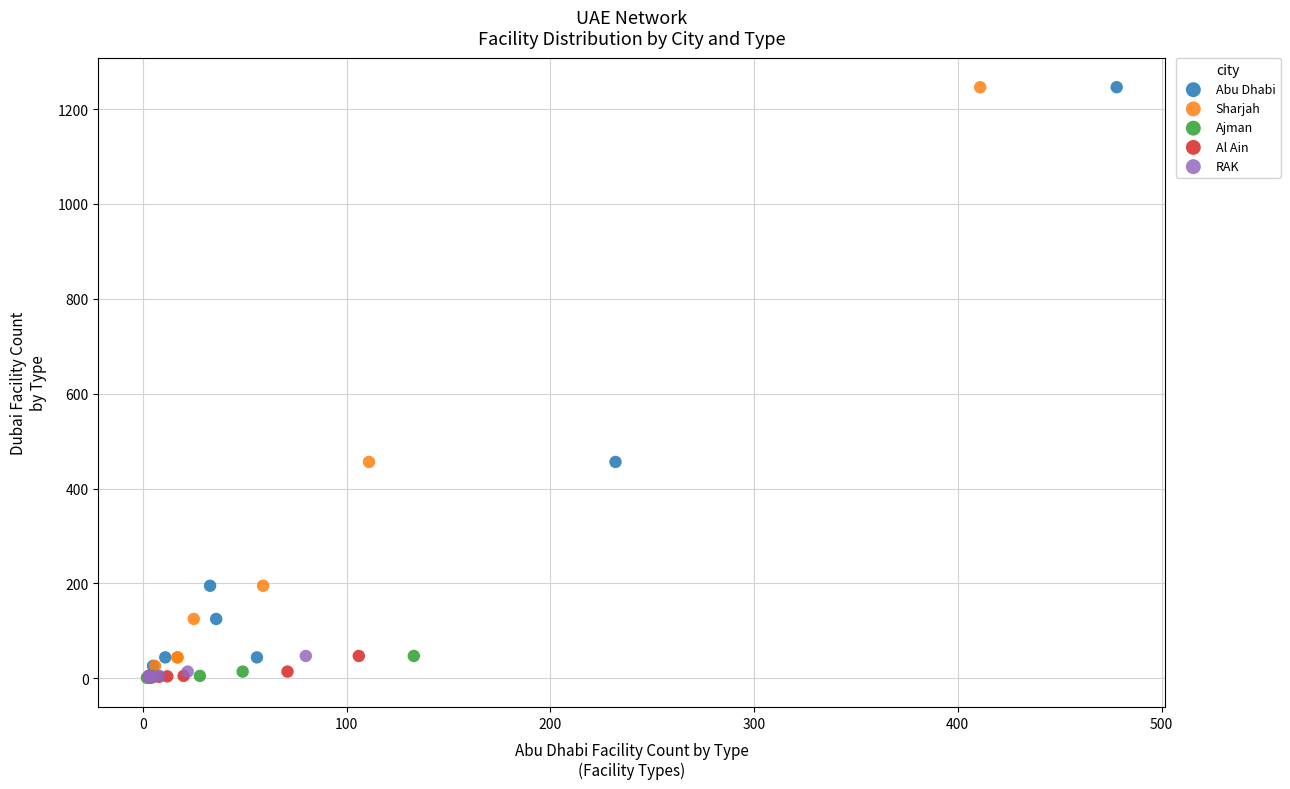

What are all the series names shown in the legend?

Abu Dhabi, Sharjah, Ajman, Al Ain, RAK